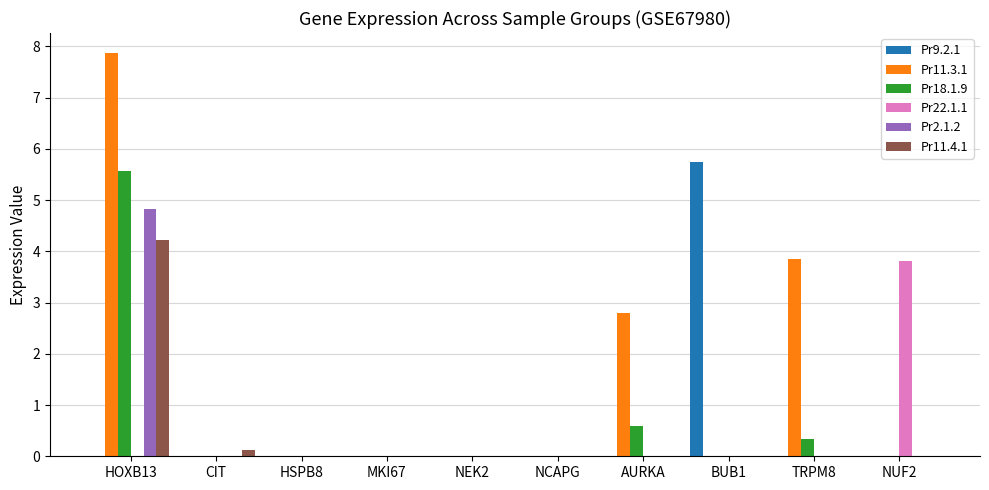

How many categories are shown in the chart?

10